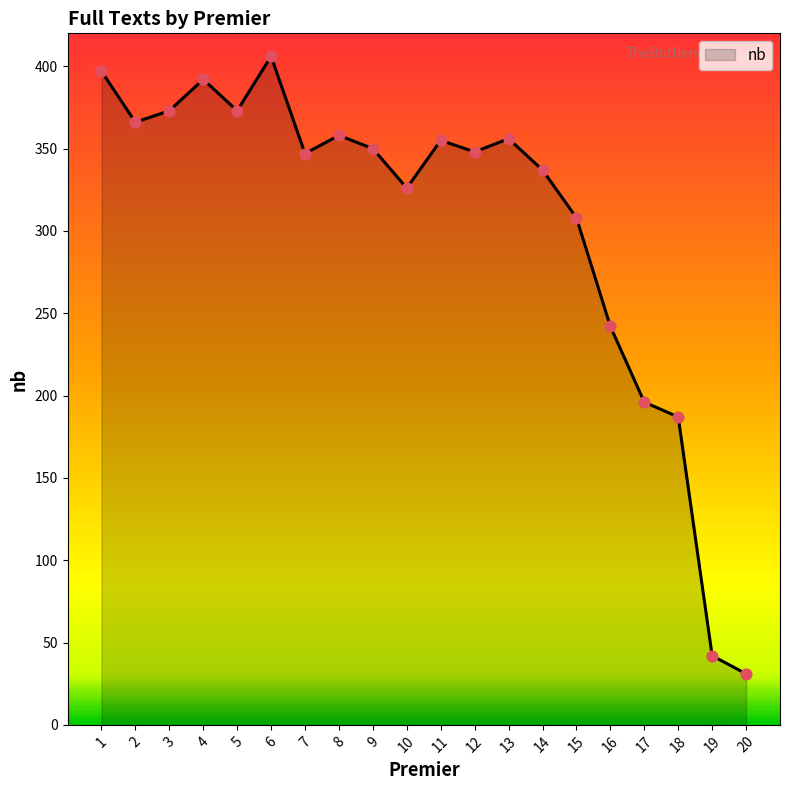

What is the ratio of the value at 6 to the value at 13?

1.1